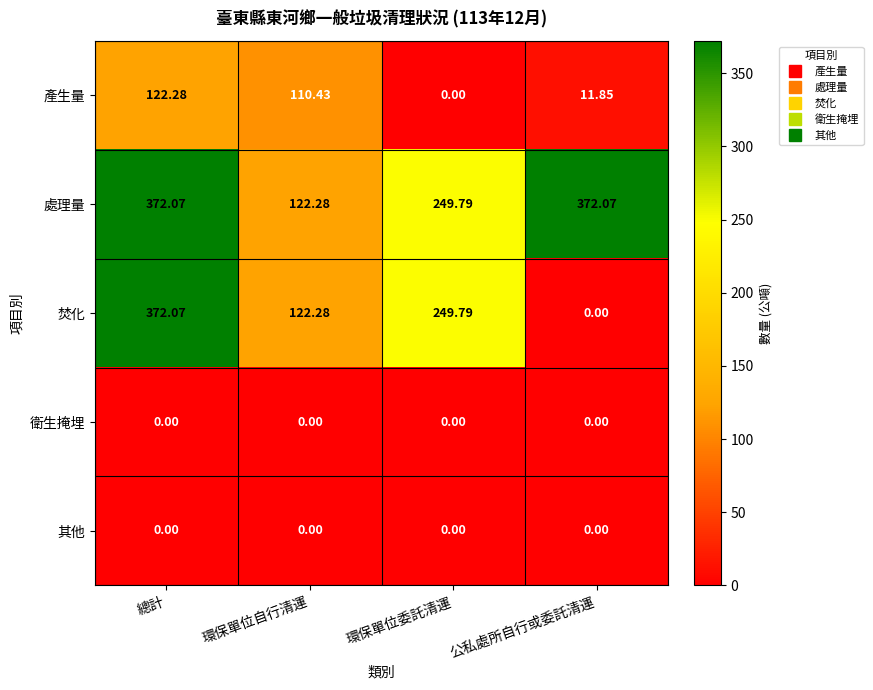

Which series has the widest spread of values?

焚化